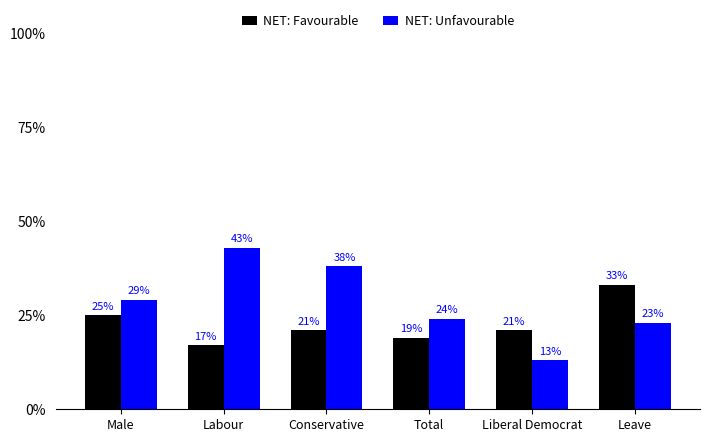

What is the label of the 4th bar from the left?

Total